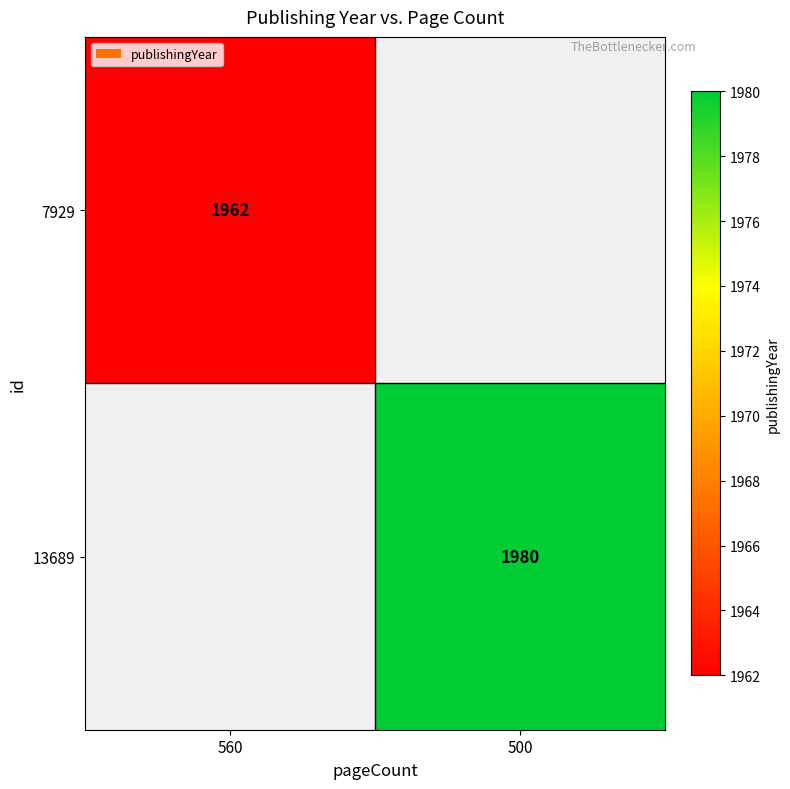

Is it true that 7929 equals 1962 at 560?

True